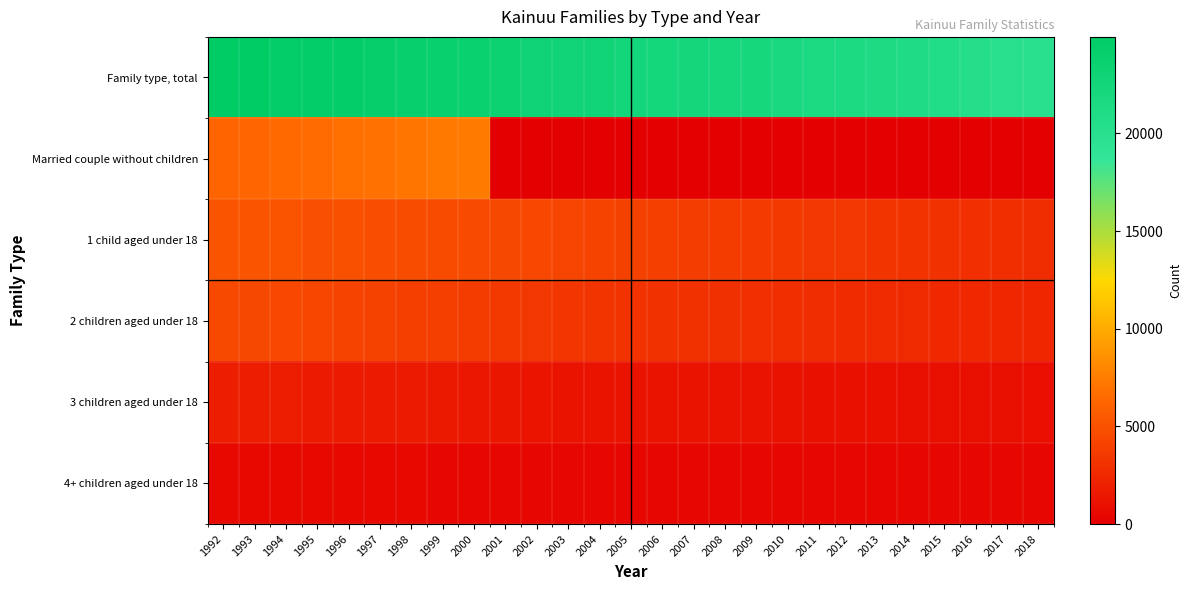

How many categories are shown in the chart?

27